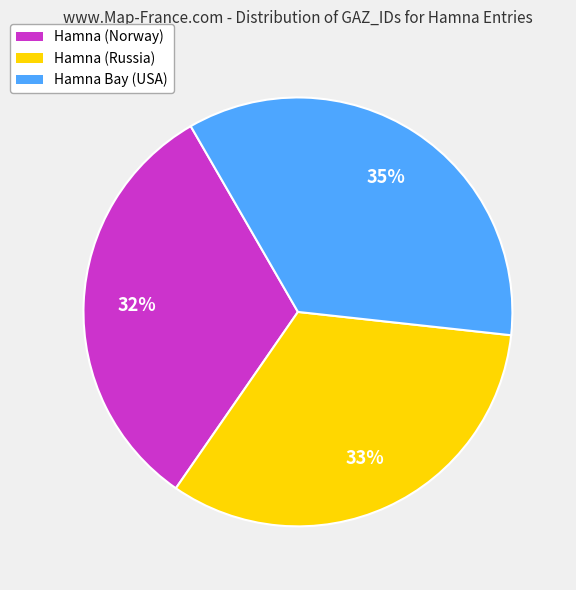

Which has a higher value, Hamna Bay (USA) or Hamna (Russia)?

Hamna Bay (USA)